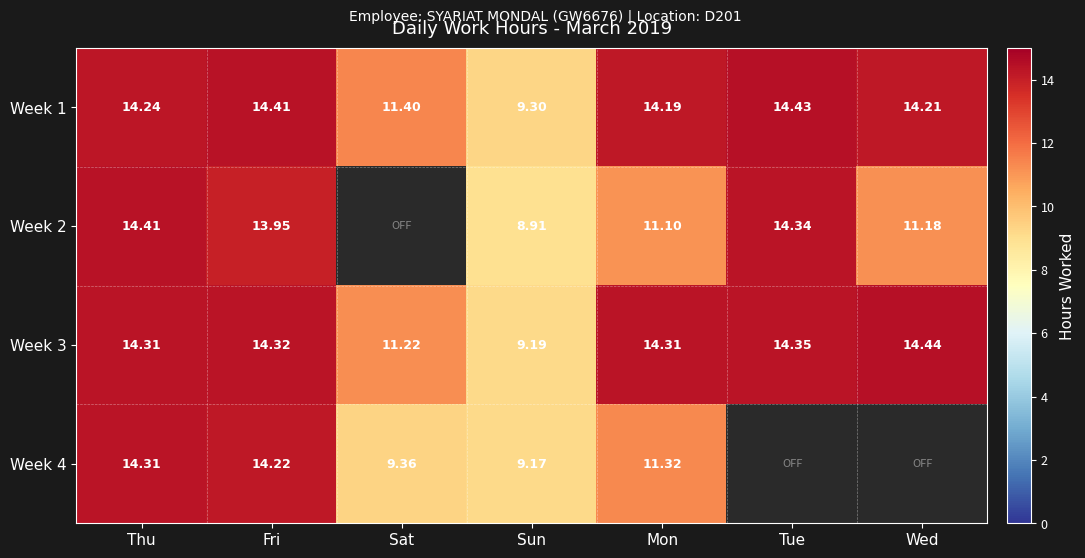

Rank the series at Fri from highest to lowest value.

Week 1, Week 3, Week 4, Week 2